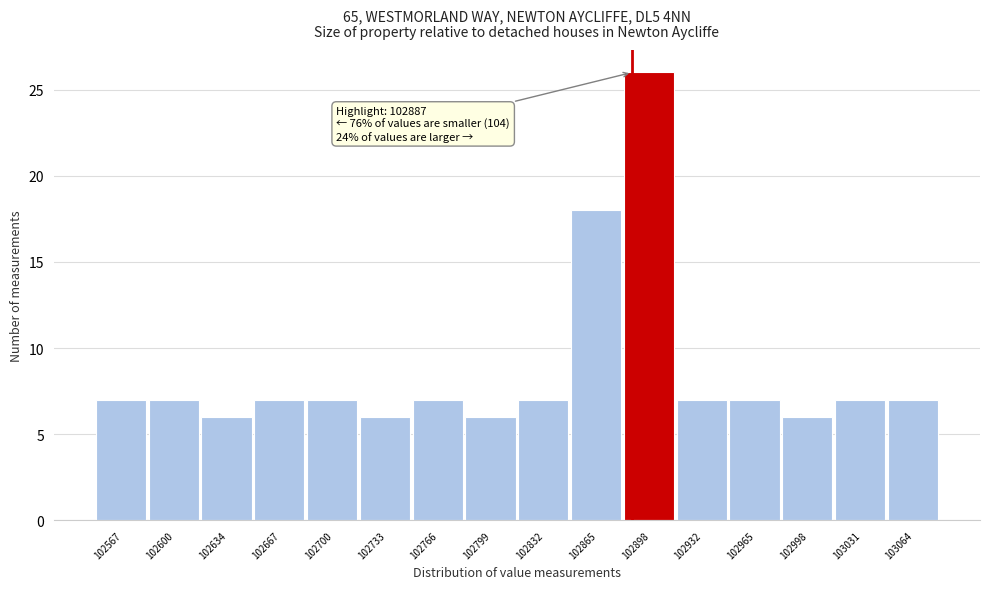

Which range on the x-axis has the tallest bar?

102880 to 102915